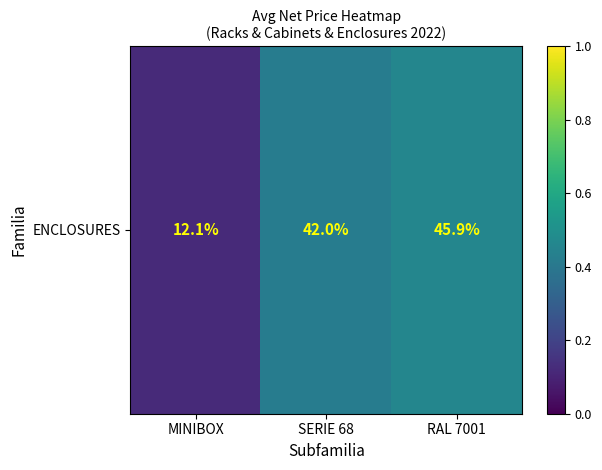

Which label corresponds to the largest value in the chart?

RAL 7001